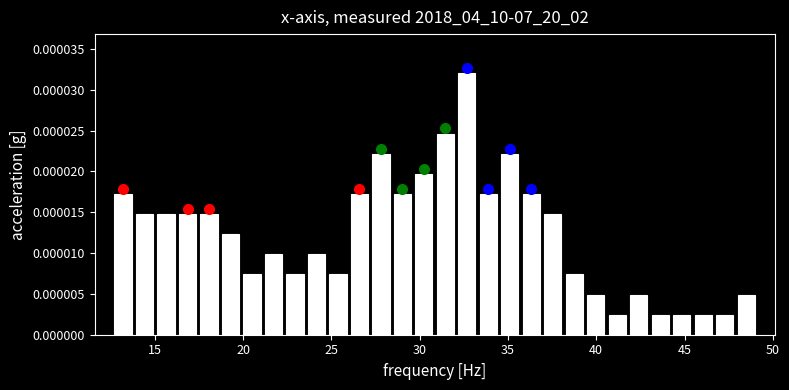

Around what value on the x-axis is the tallest bar? Give the approximate position of its centre, as read against the axis.

32.5